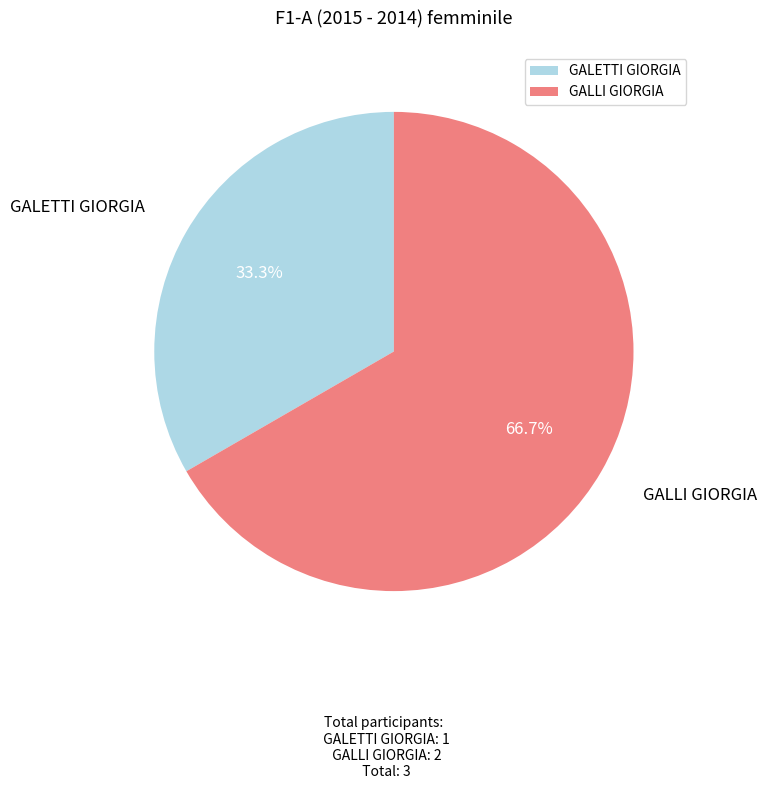

How many slices are in this pie chart?

2